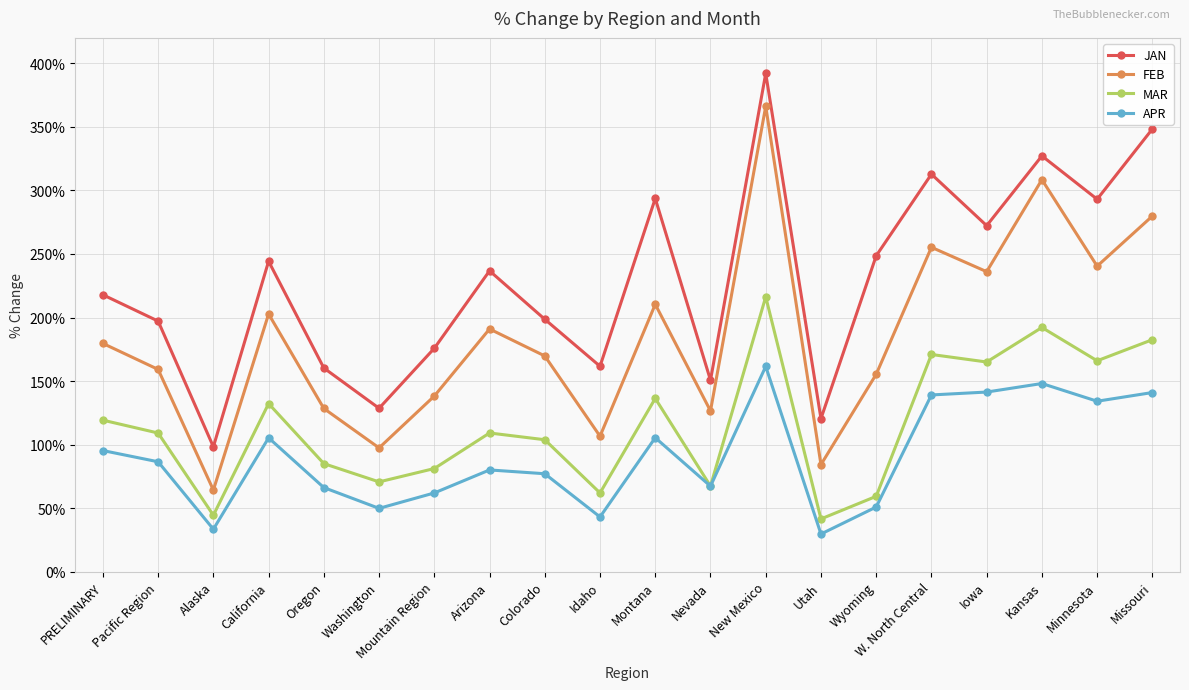

What is the difference between the MAR values at Mountain Region and New Mexico?

135.1